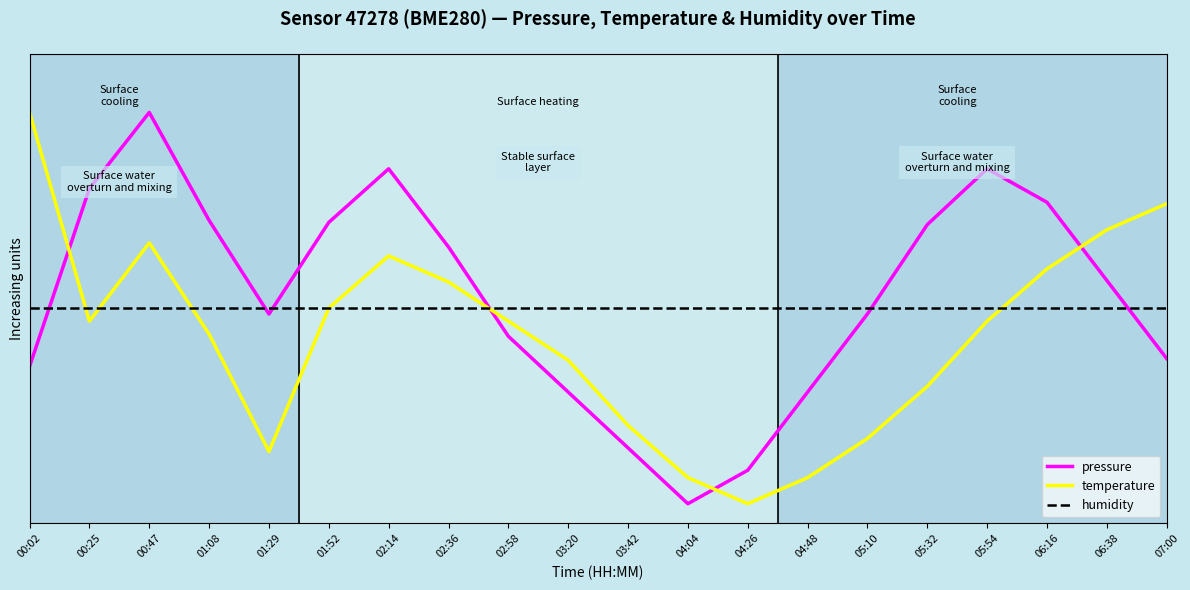

Which series changed the most between 00:25 and 01:29?

temperature